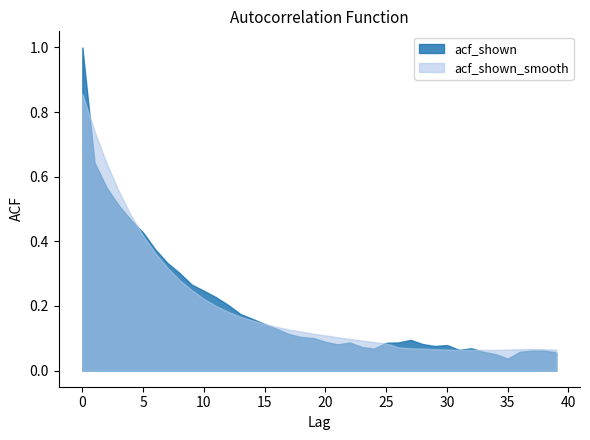

What is the average value of the acf_shown_smooth series?

0.2